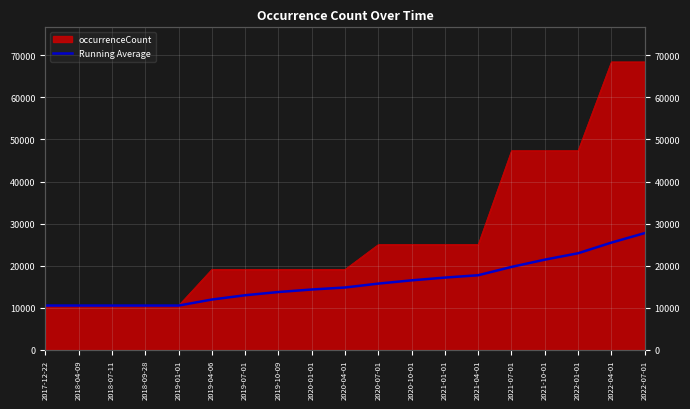

What is the value of the 1st point from the left?

10508.0